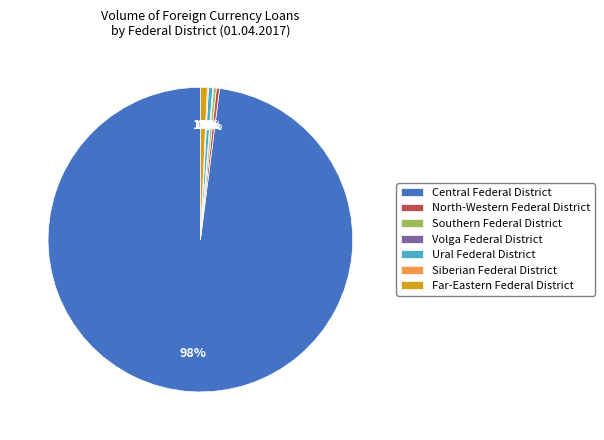

What is the largest slice in the pie chart?

Central Federal District